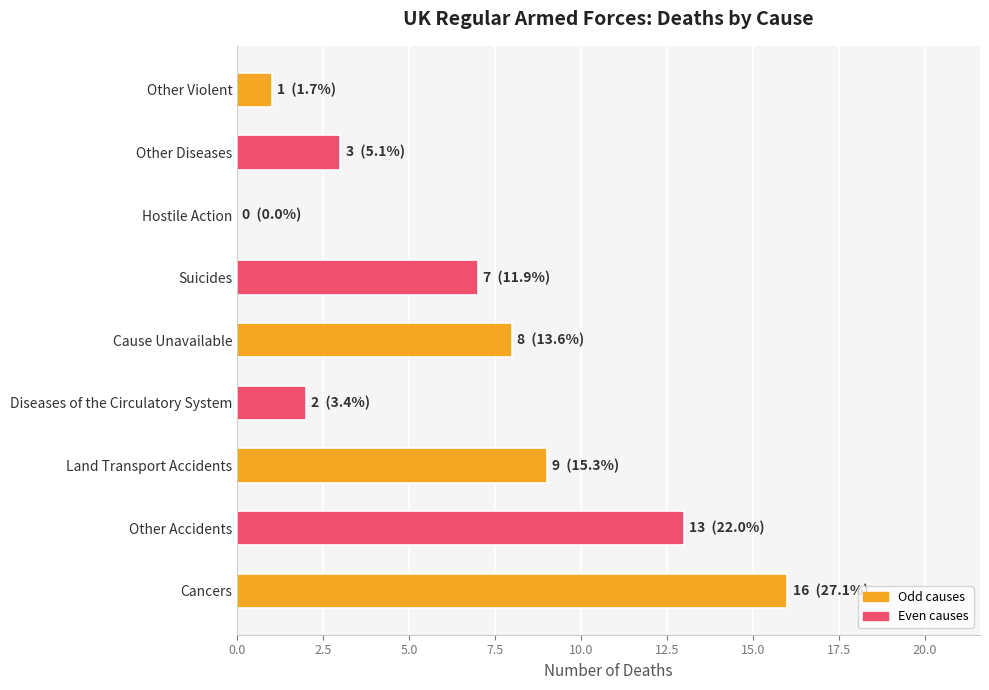

Which label corresponds to the largest value in the chart?

Cancers